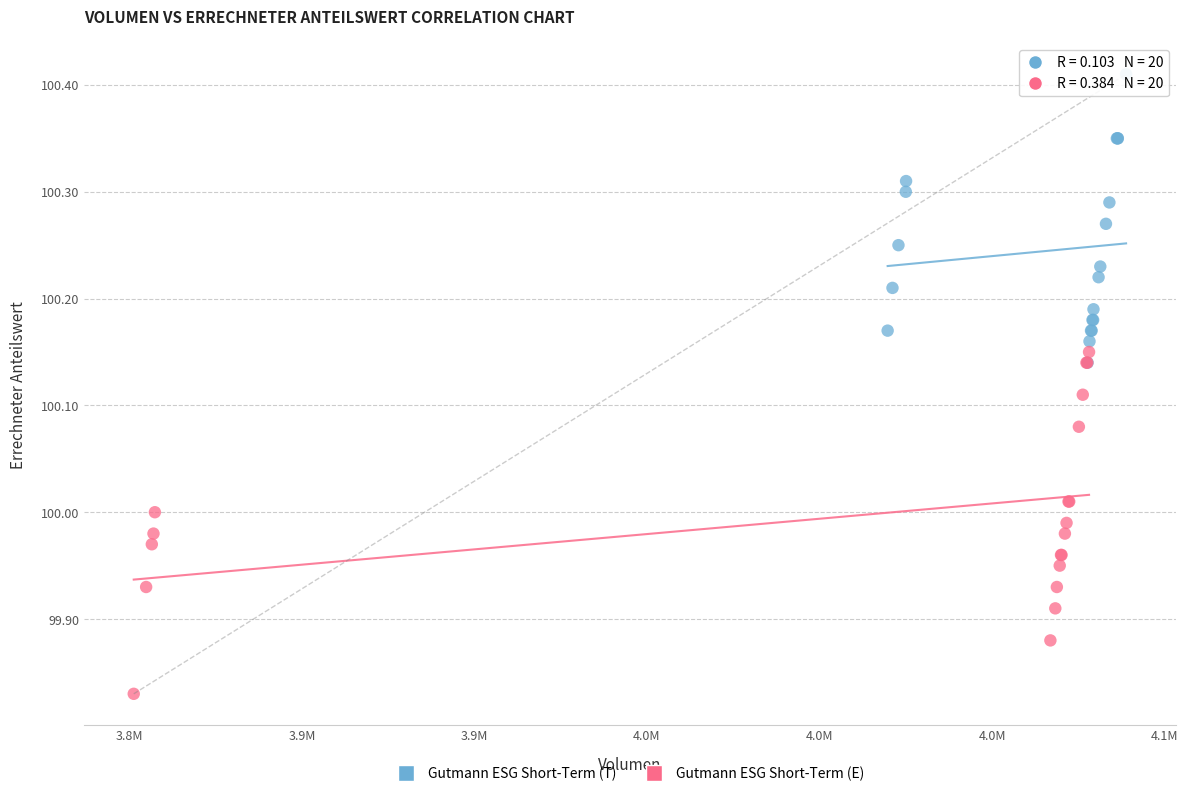

Which series contains the highest Y value?

Gutmann ESG Short-Term (T)